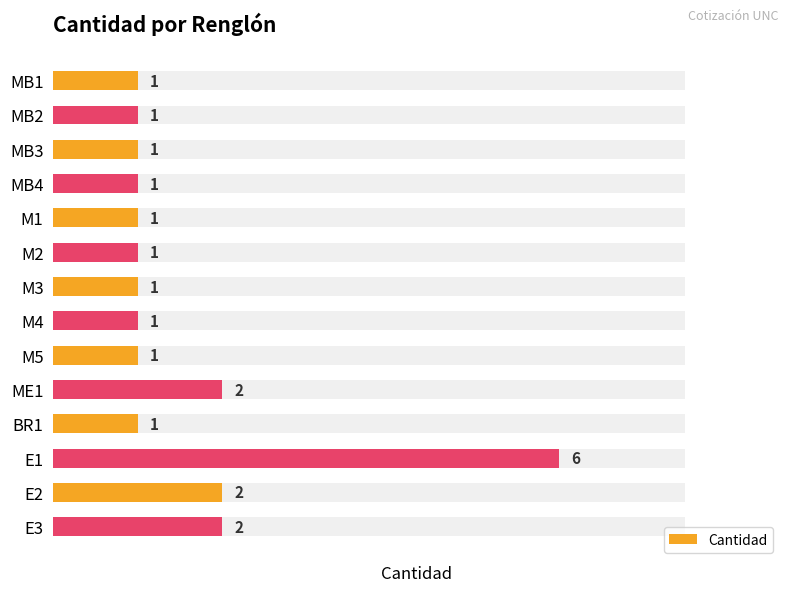

The chart shows a value of 1 at M4. True or false?

True